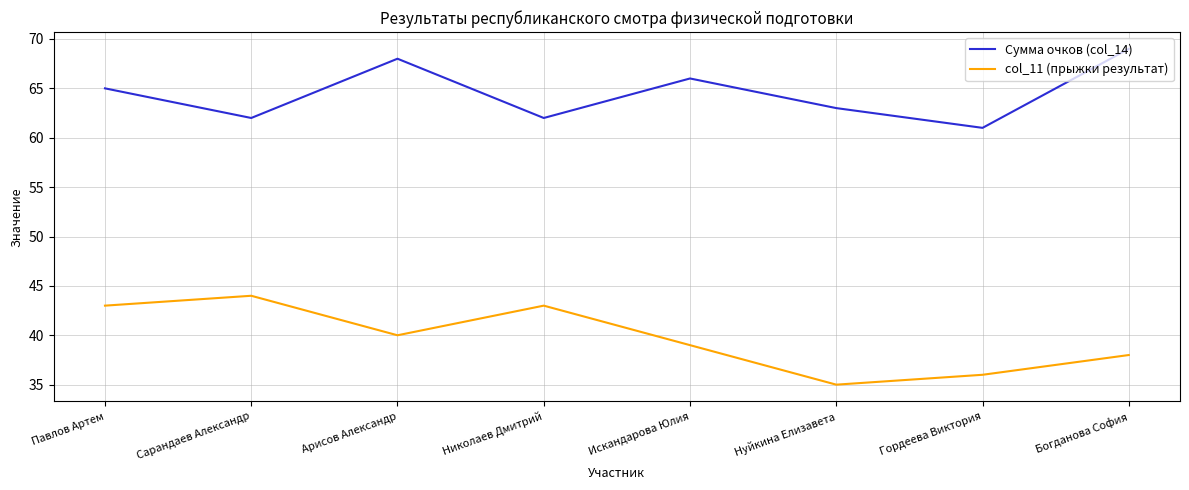

At which label is Сумма очков (col_14) closest to 65?

Павлов Артем